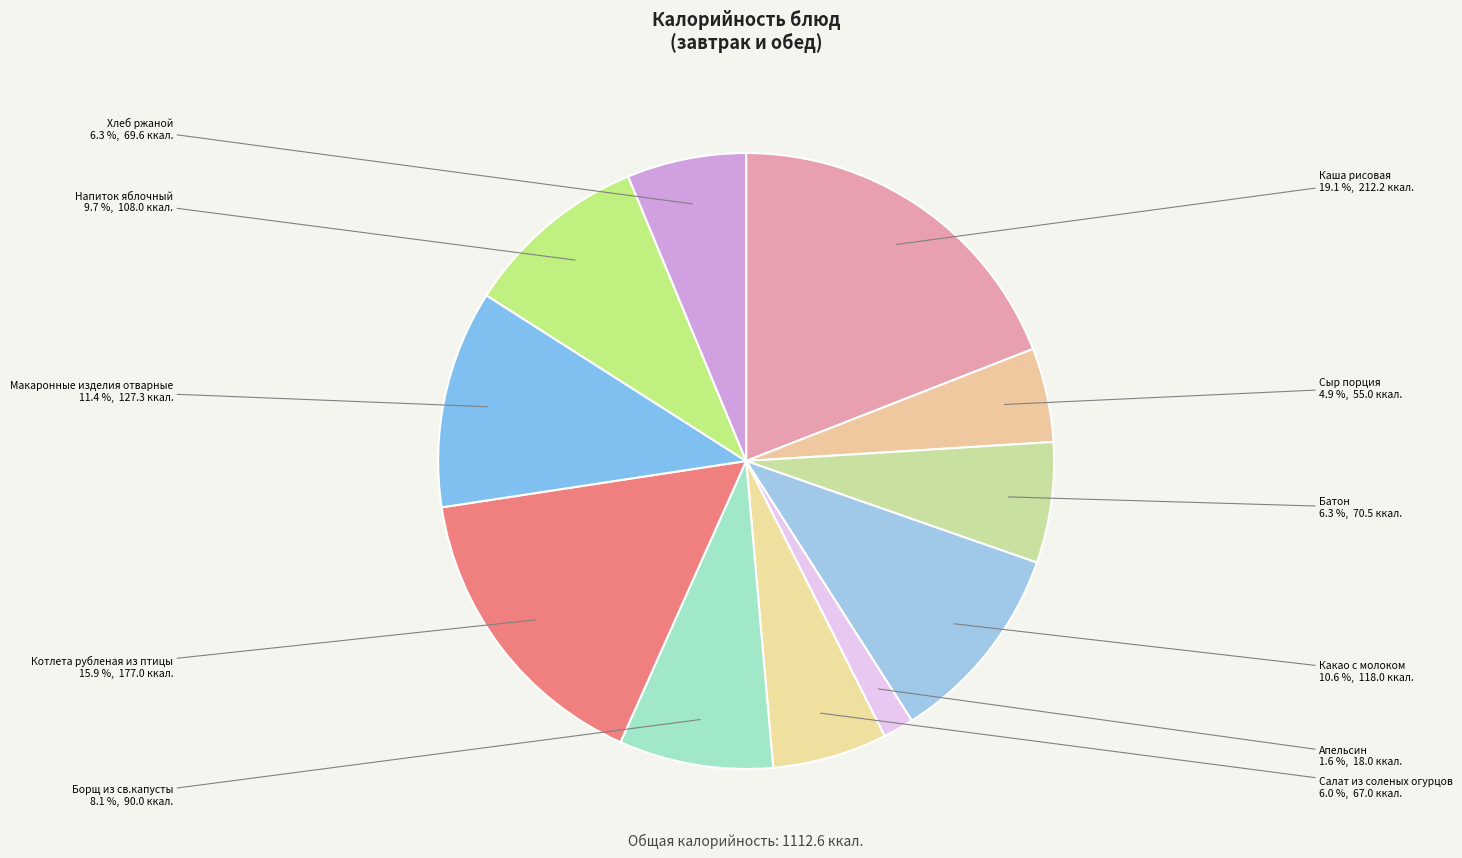

What percentage is the Напиток яблочный slice, to the nearest percent?

10%